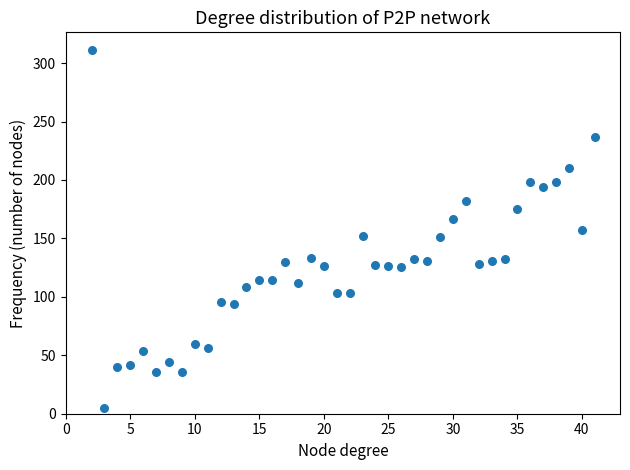

What is the range of X values (max minus min)?

39.0